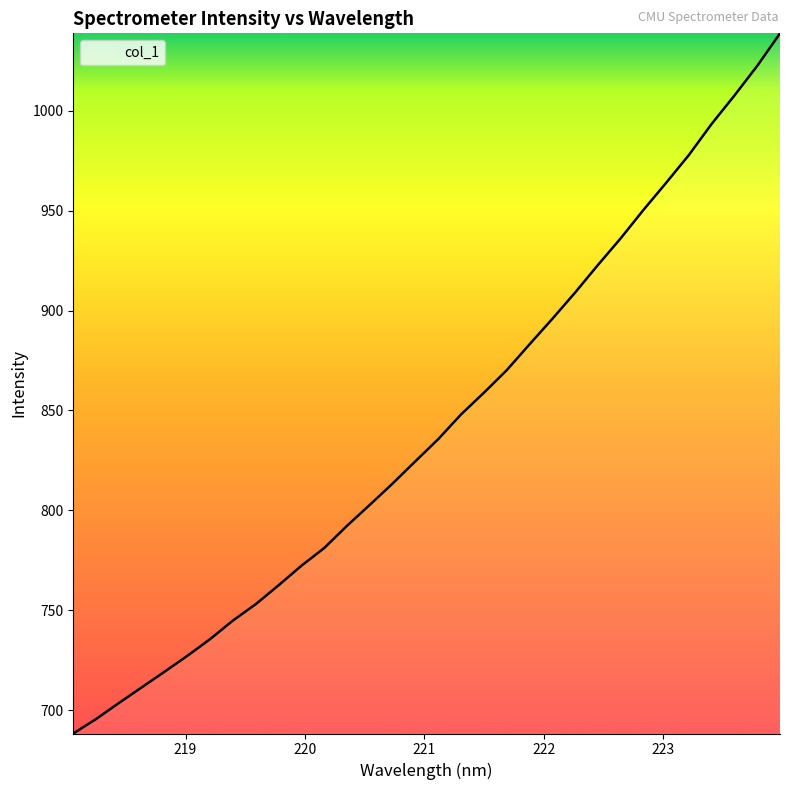

What is the difference between the maximum and minimum values?

350.2